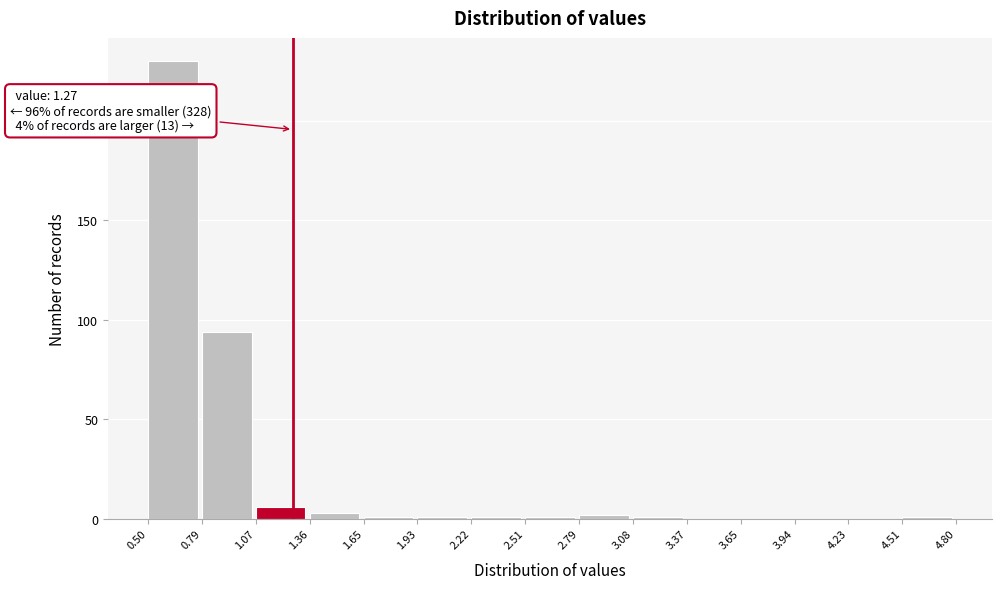

Which range on the x-axis has the tallest bar?

0.50 to 0.79